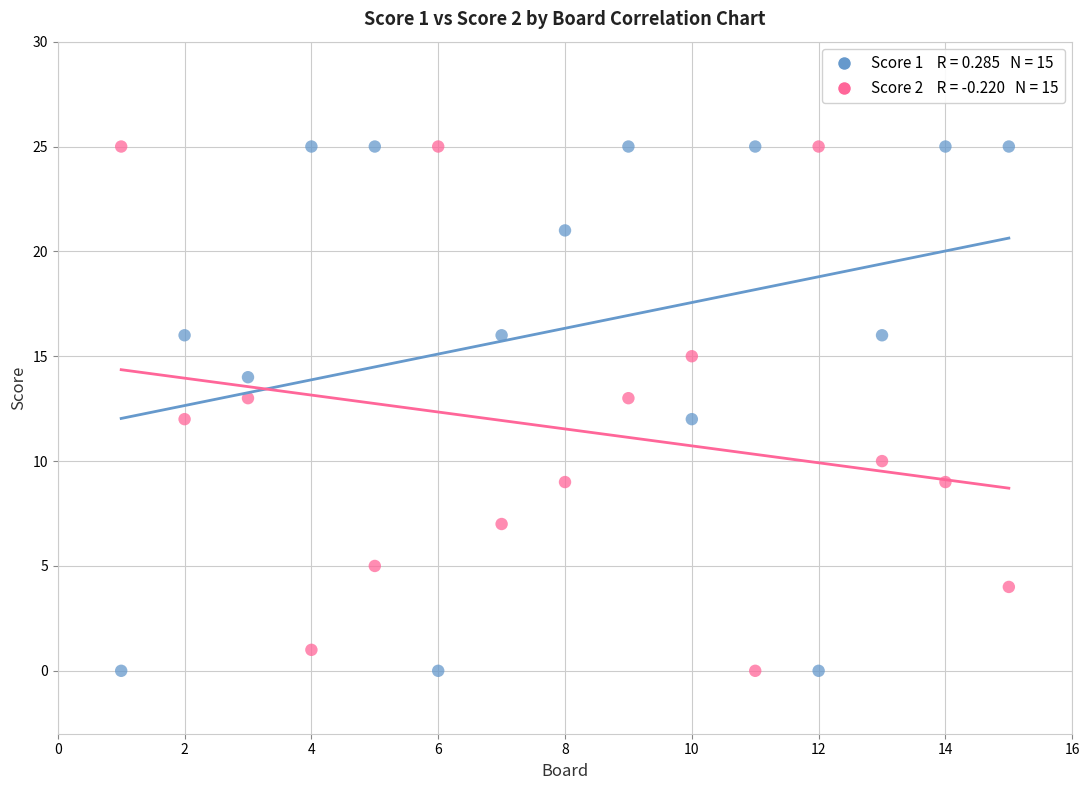

Across all data points, what is the range of X values (max minus min)?

14